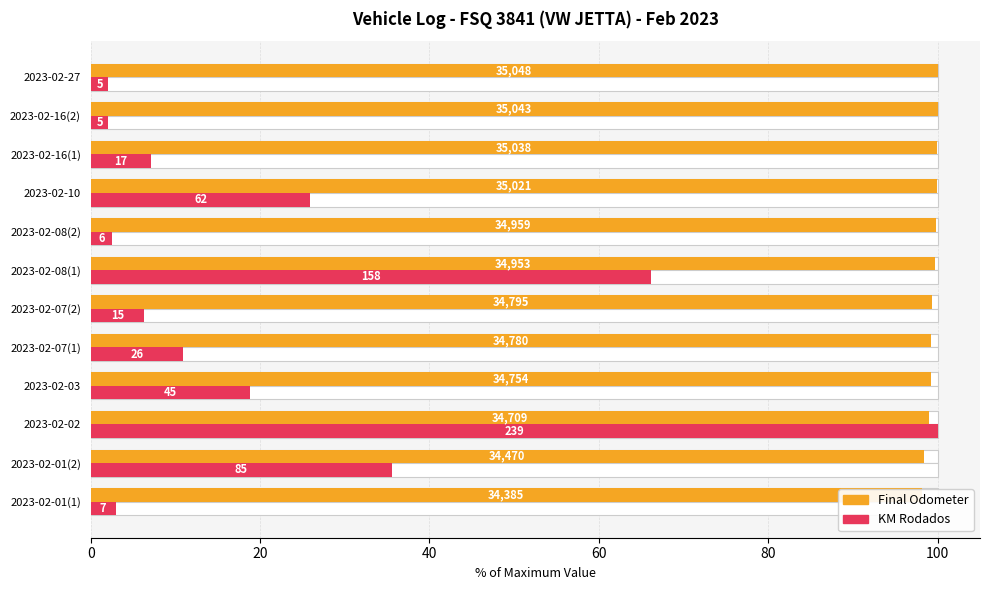

Are the bars horizontal?

Yes